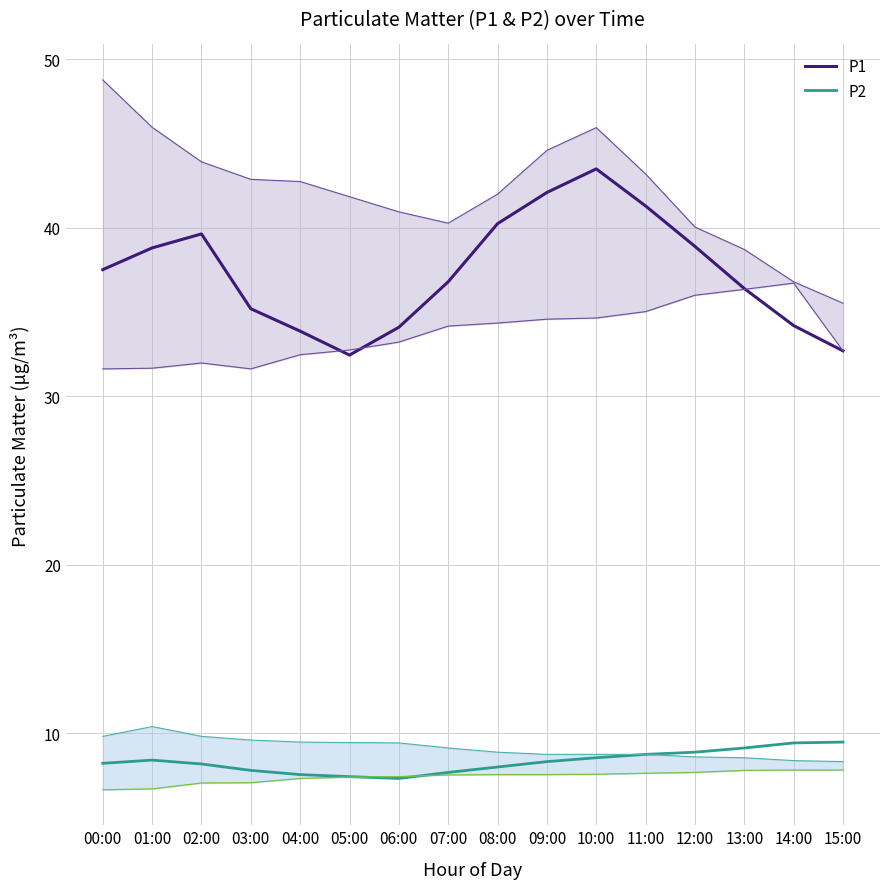

How many categories are shown in the chart?

16